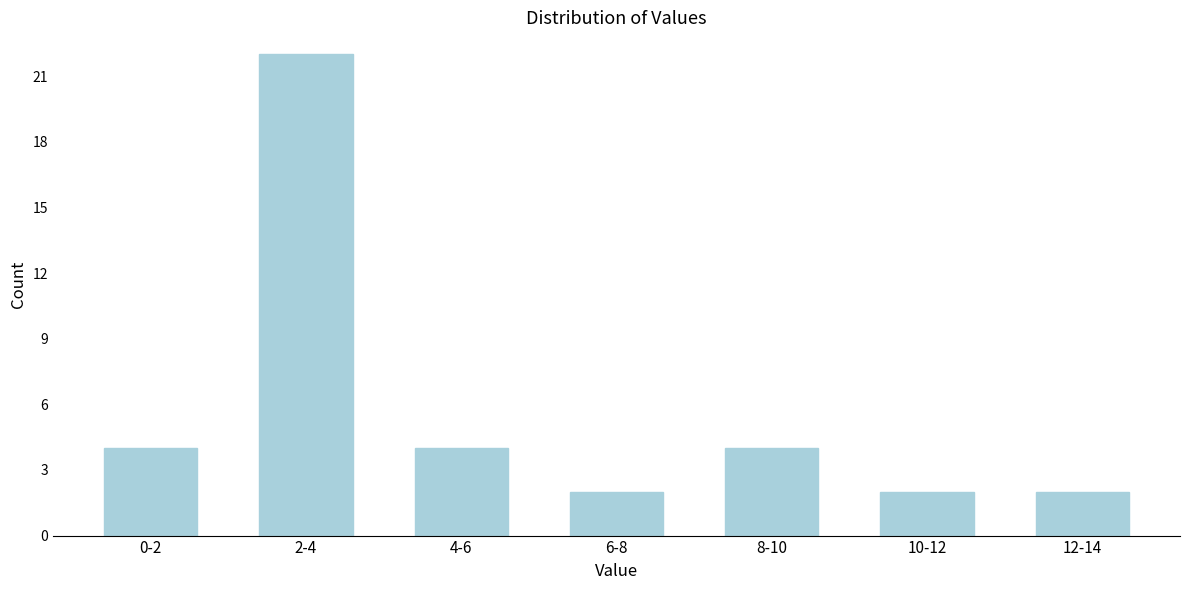

Reading left to right, what are all the values shown in this chart?

0-2=4	2-4=22	4-6=4	6-8=2	8-10=4	10-12=2	12-14=2